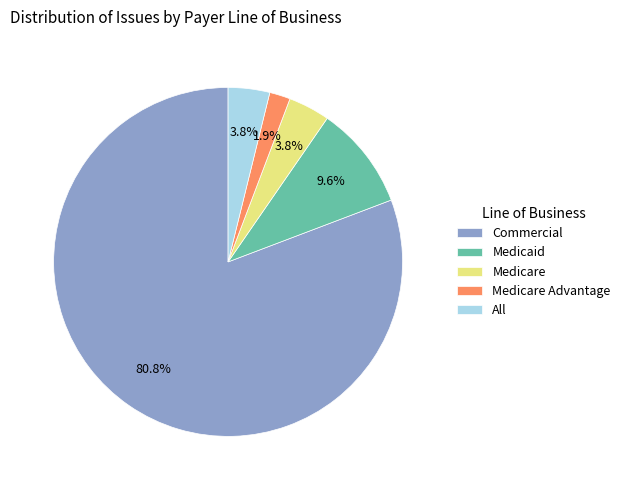

Approximately how many times larger is the value at Medicare compared to Medicaid?

0.4